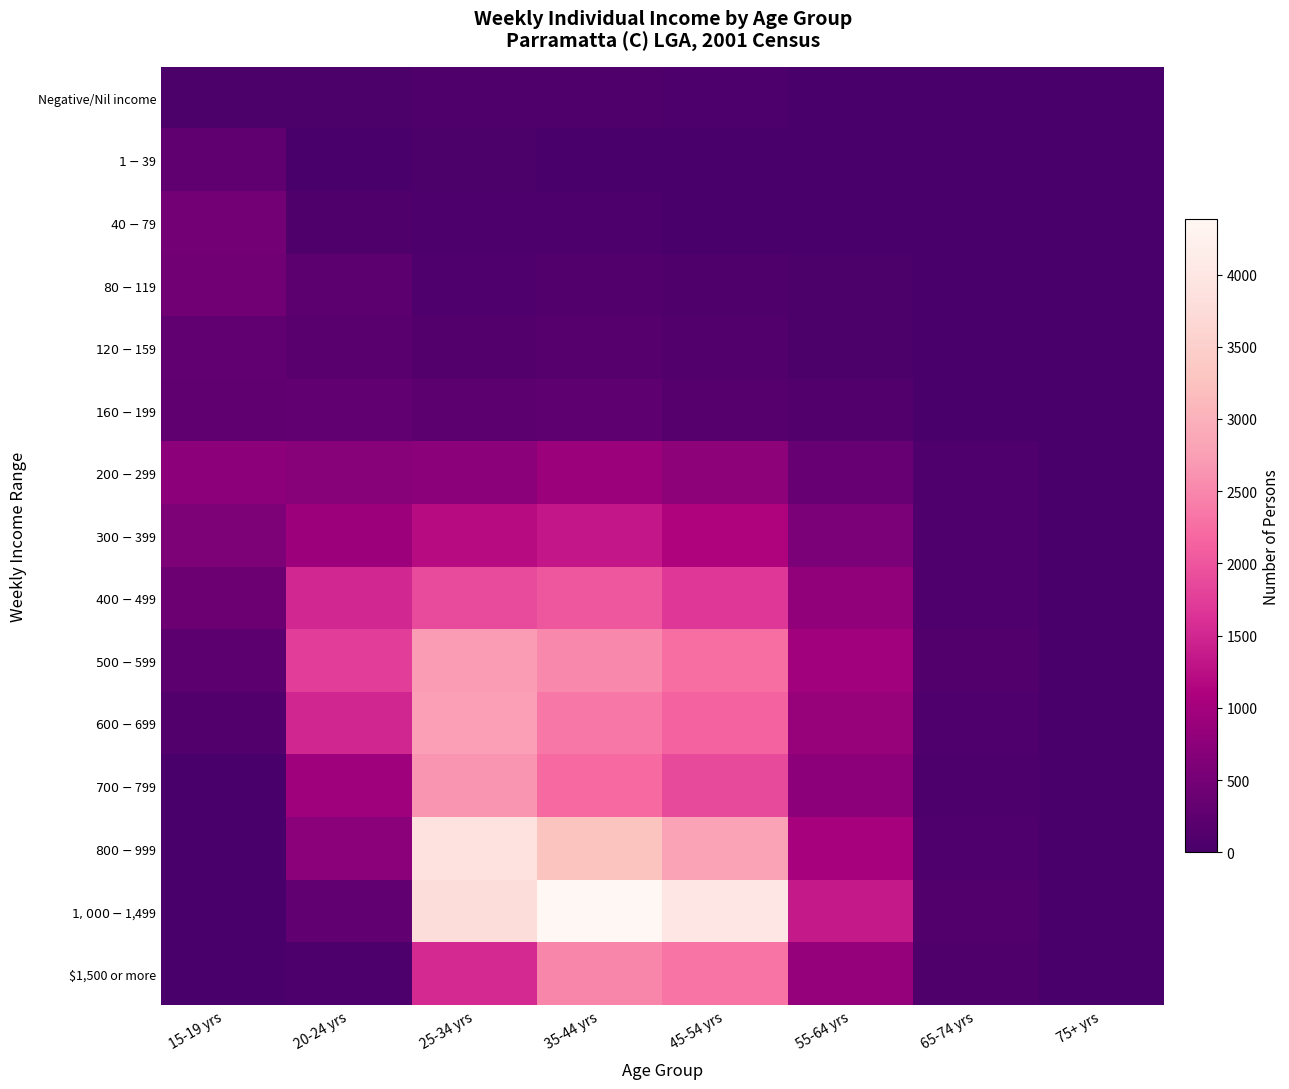

At which category does the chart reach its peak across all series?

35-44 yrs